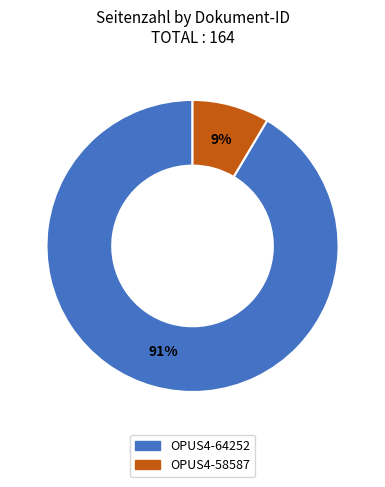

Rank the categories by value from lowest to highest.

OPUS4-58587, OPUS4-64252